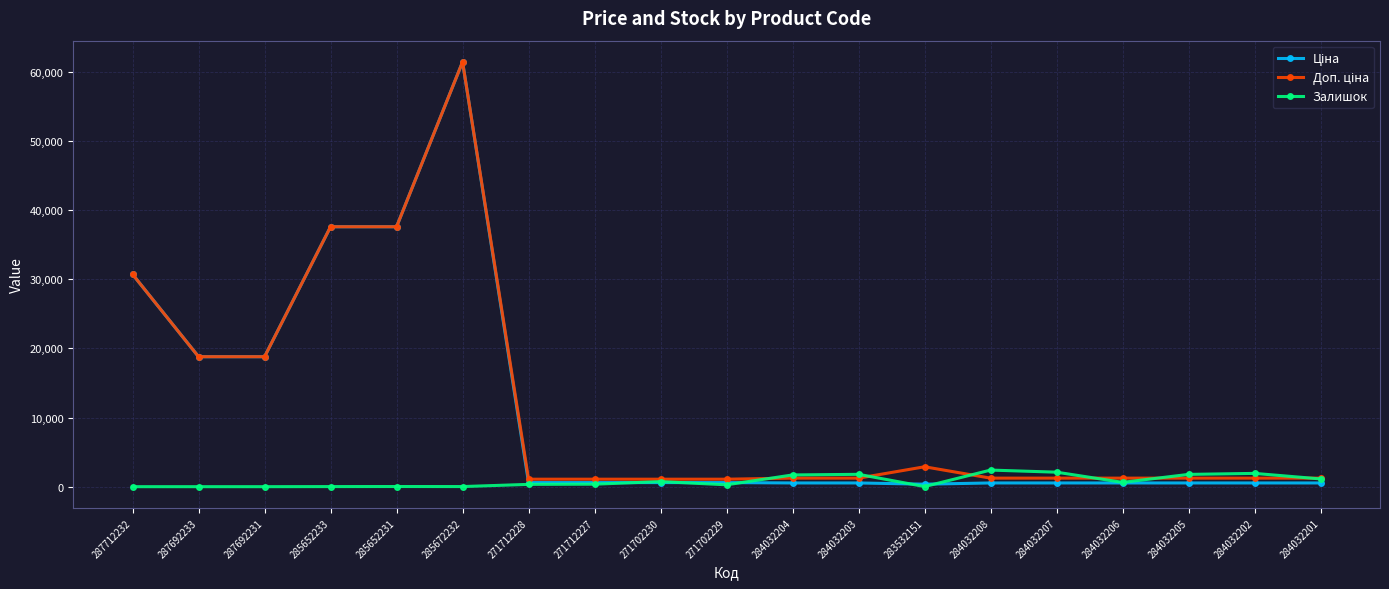

Is it true that Залишок equals 13.0 at 285652233?

True